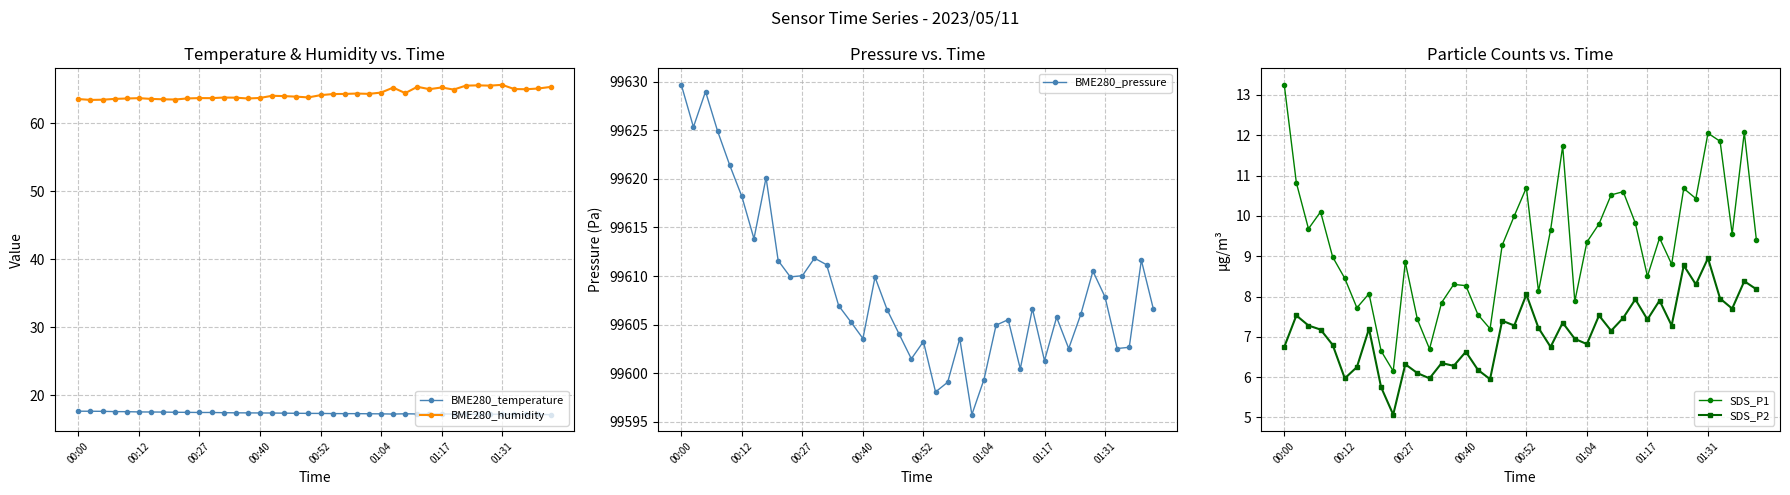

What is the smallest value displayed?

5.1